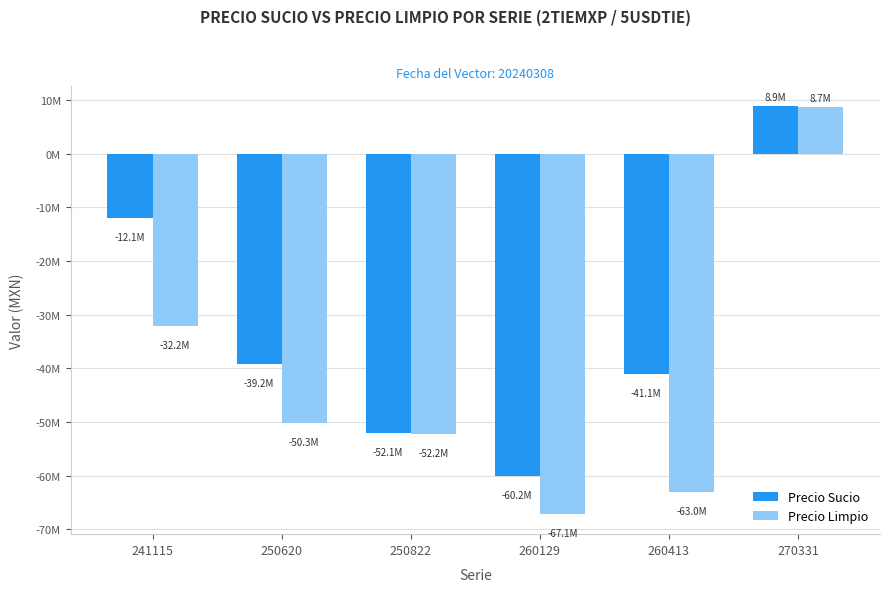

Does the chart contain stacked bars?

No